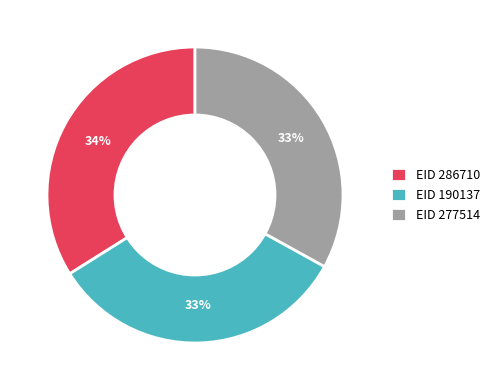

True or false: EID 190137 accounts for 39% of the total.

False